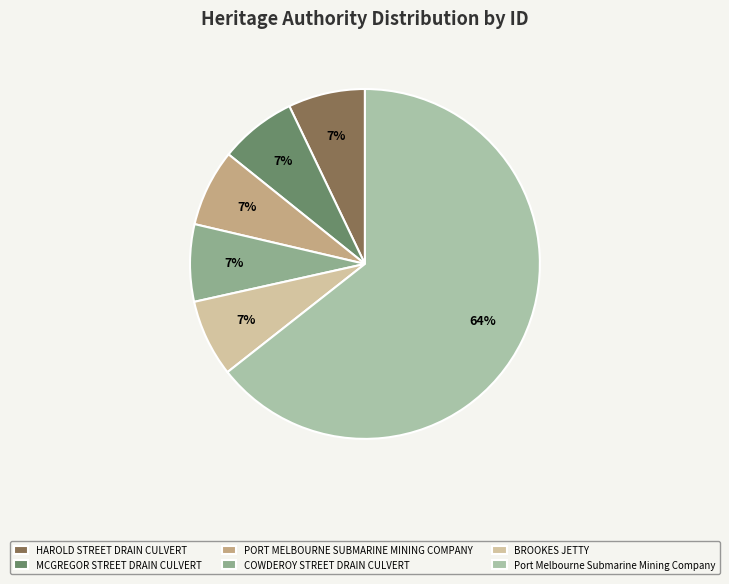

To the nearest percent, what is the average slice percentage?

17%